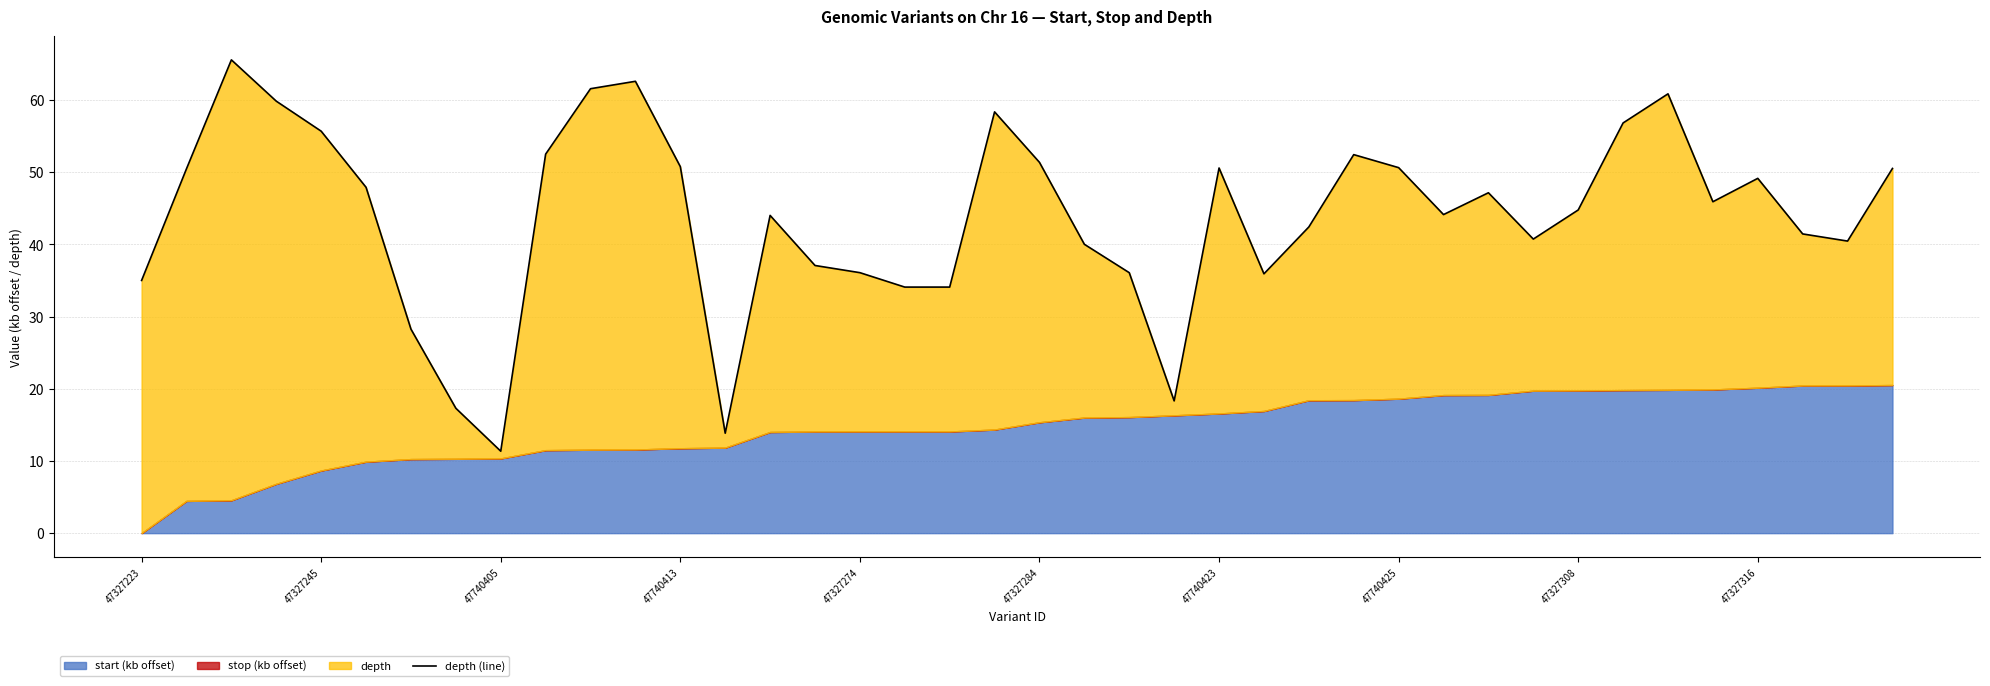

What is the change in value from 31 to 32?

+4.0